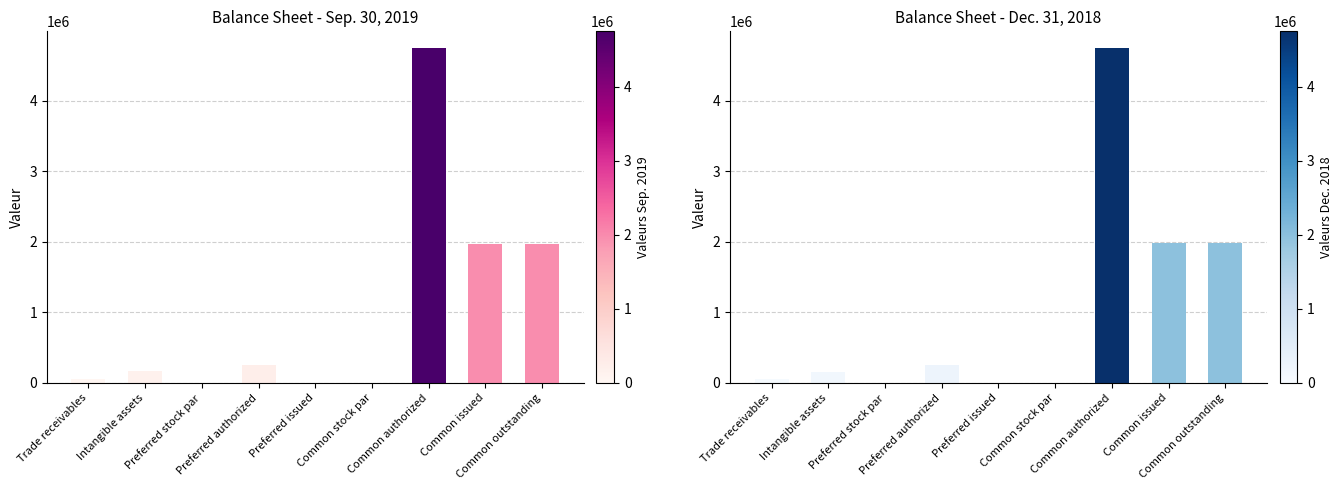

What position from the right is Trade receivables?

9